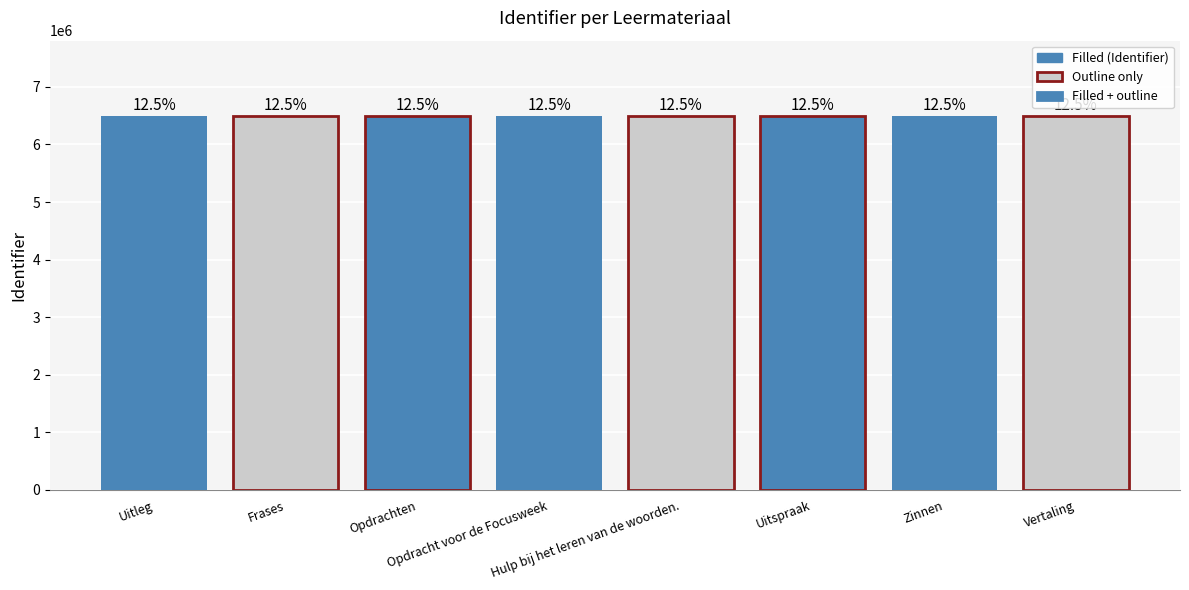

Reading left to right, extract all data points from this chart.

Uitleg=6501501	Frases=6501506	Opdrachten=6501509	Opdracht voor de Focusweek=6501575	Hulp bij het leren van de woorden.=6501580	Uitspraak=6501716	Zinnen=6501719	Vertaling=6501724